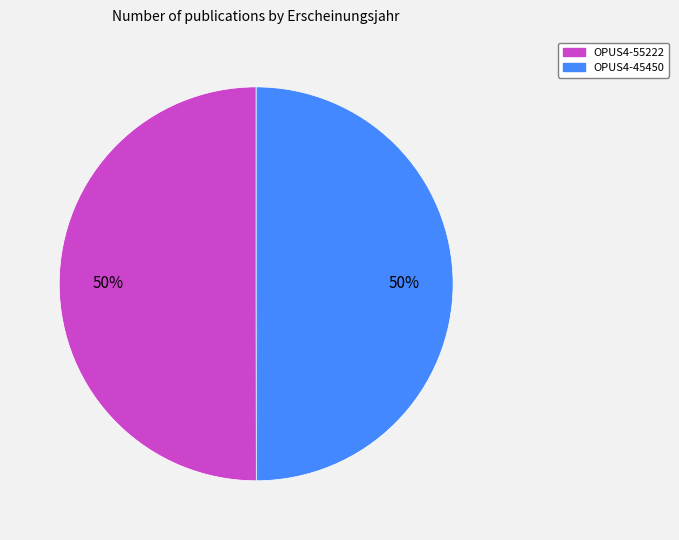

What is the ratio of the value at OPUS4-45450 to the value at OPUS4-55222?

1.0